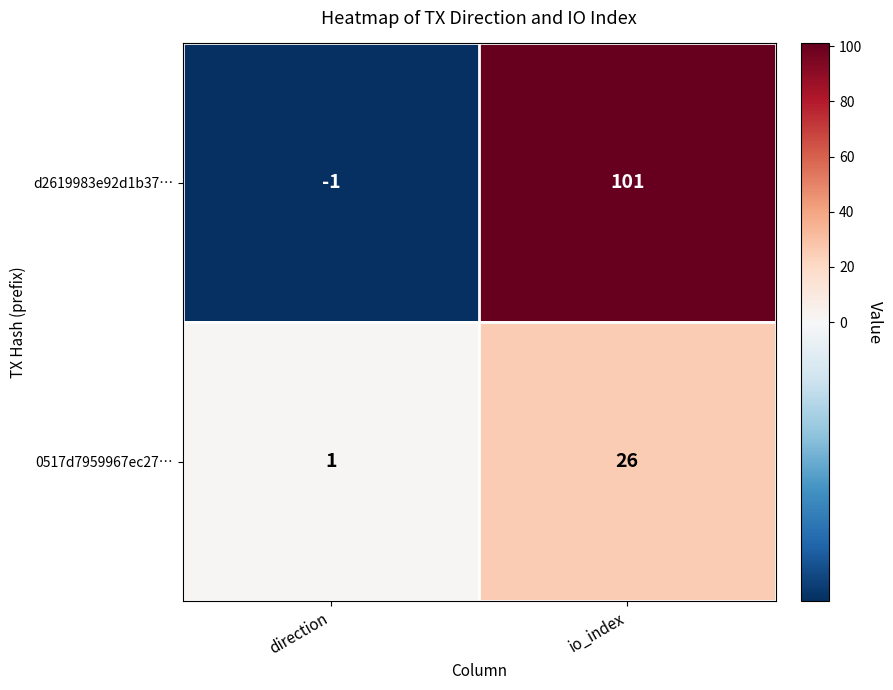

Rank the series by their maximum value, from highest to lowest.

d2619983e92d1b37…, 0517d7959967ec27…